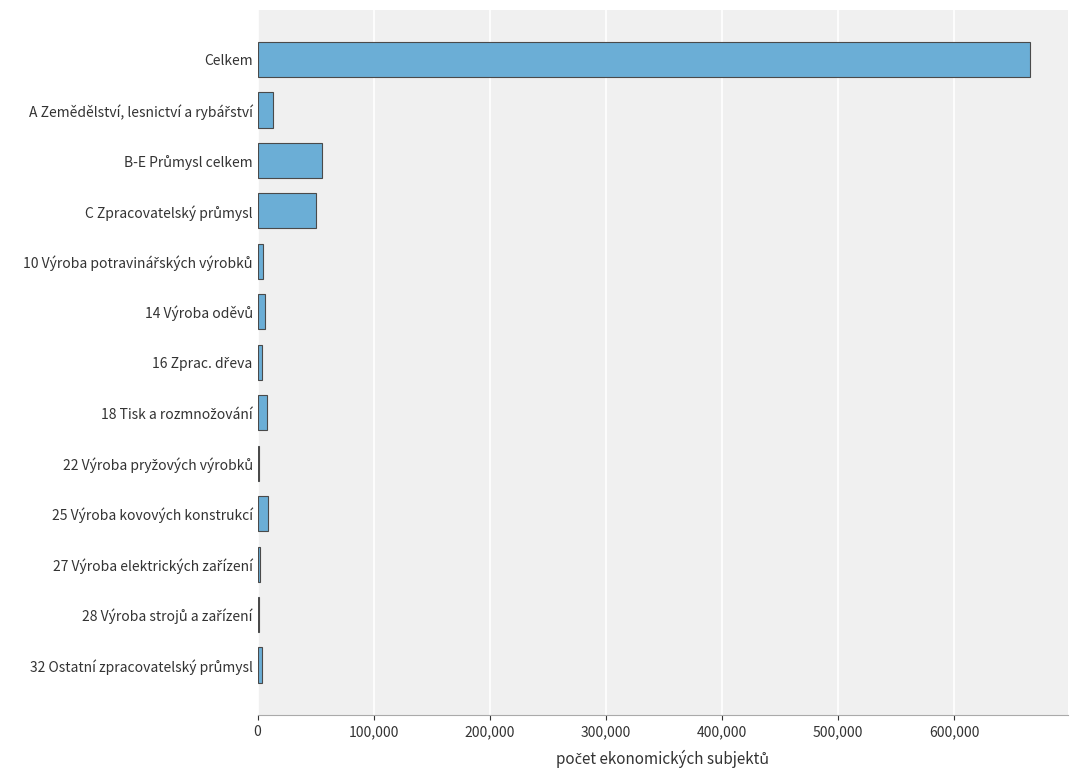

What is the sum of all values?

822346